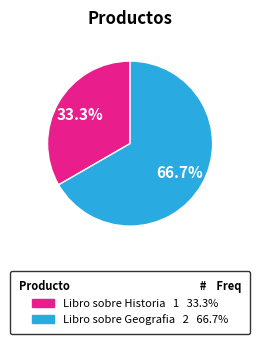

How many segments does this pie chart have?

2